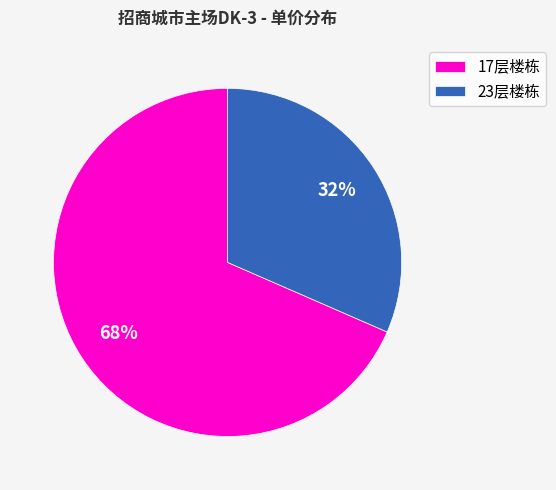

To the nearest percent, what is the average slice percentage?

50%